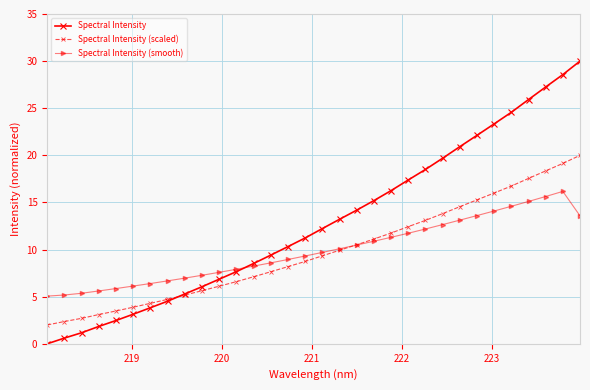

Which series ends up on top after the final intersection of Spectral Intensity (scaled) and Spectral Intensity (smooth)?

Spectral Intensity (scaled)